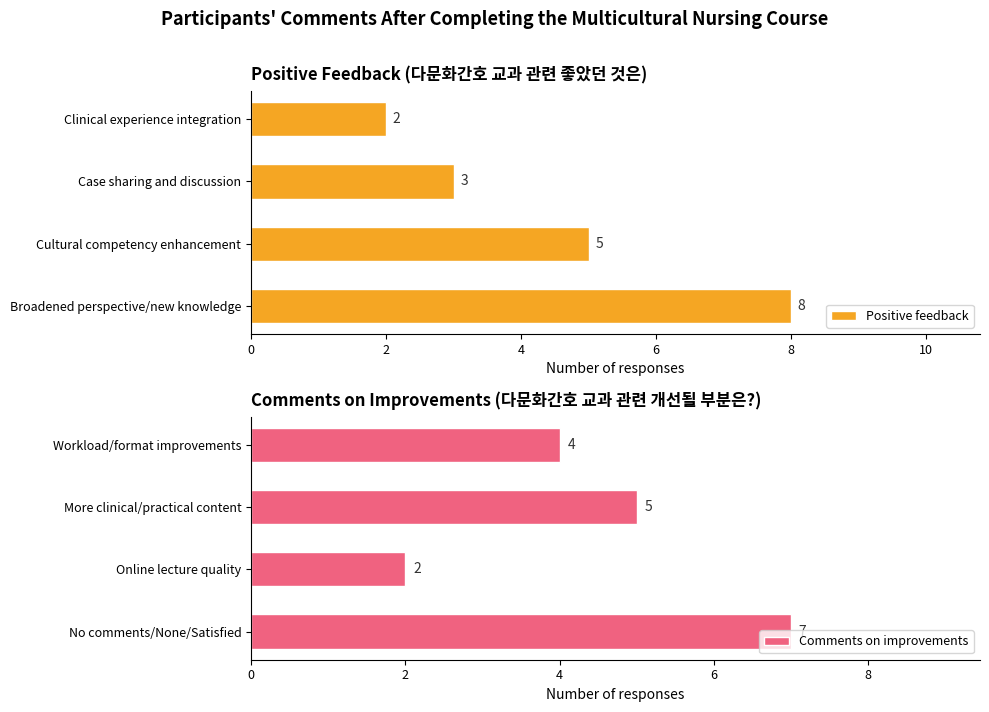

What is the difference between the highest and lowest values at 4?

2